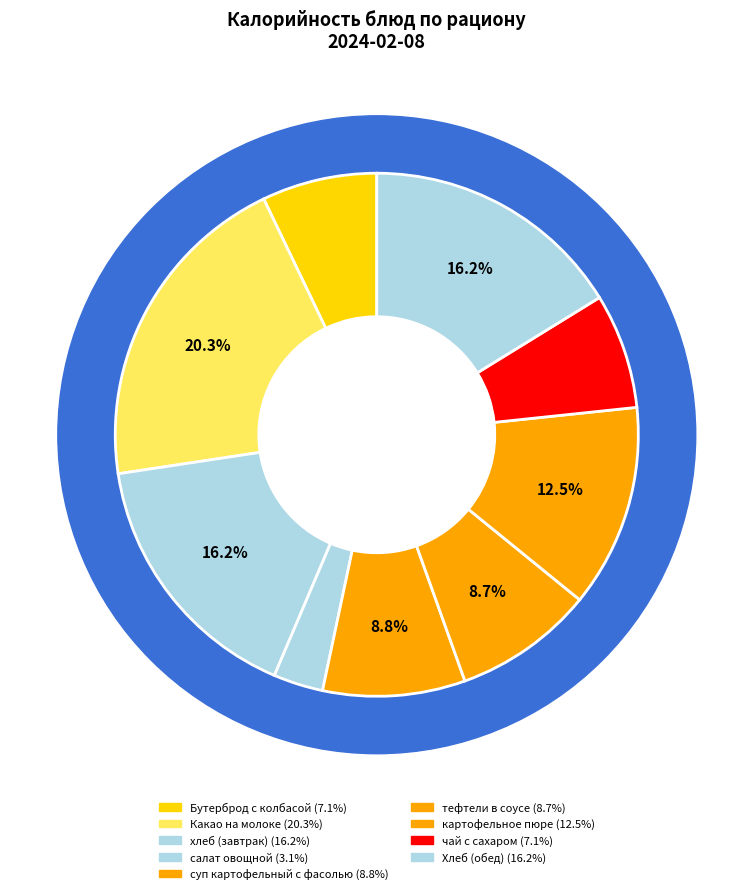

To the nearest percent, what is the difference between the картофельное пюре and Хлеб (обед) slice percentages?

4%